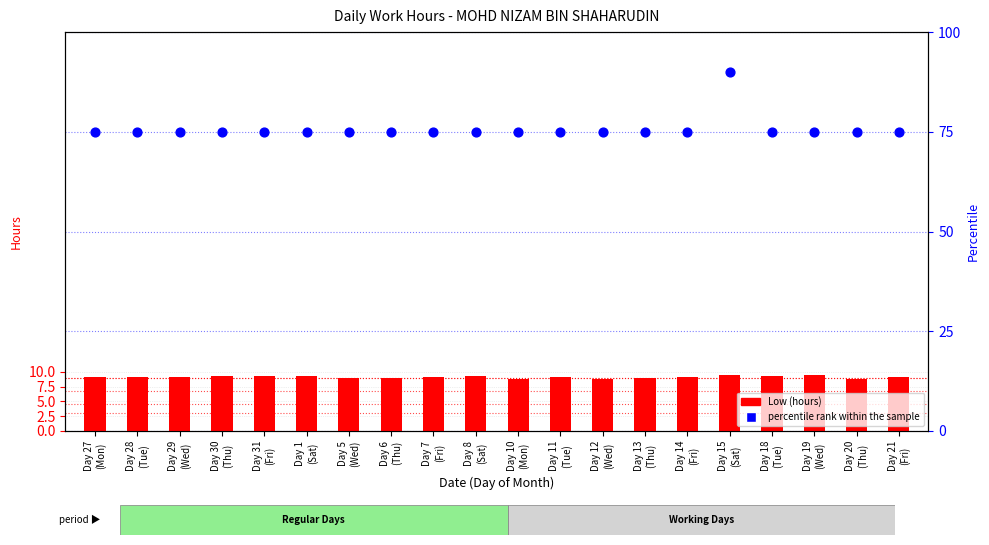

Which series has the largest Y range (max minus min)?

percentile rank within the sample